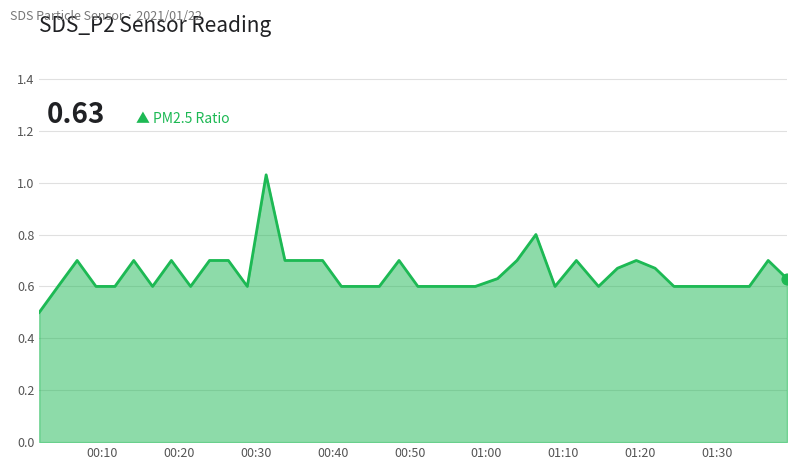

What is the difference between the maximum and minimum values?

0.5